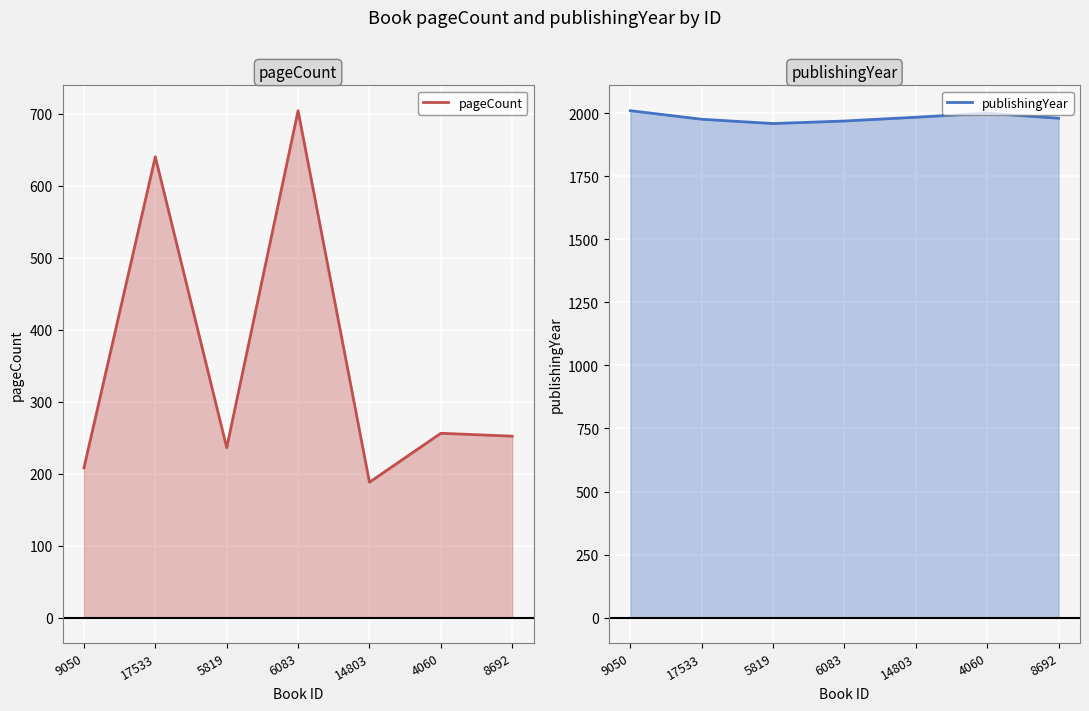

At which label is pageCount line closest to 446?

4060